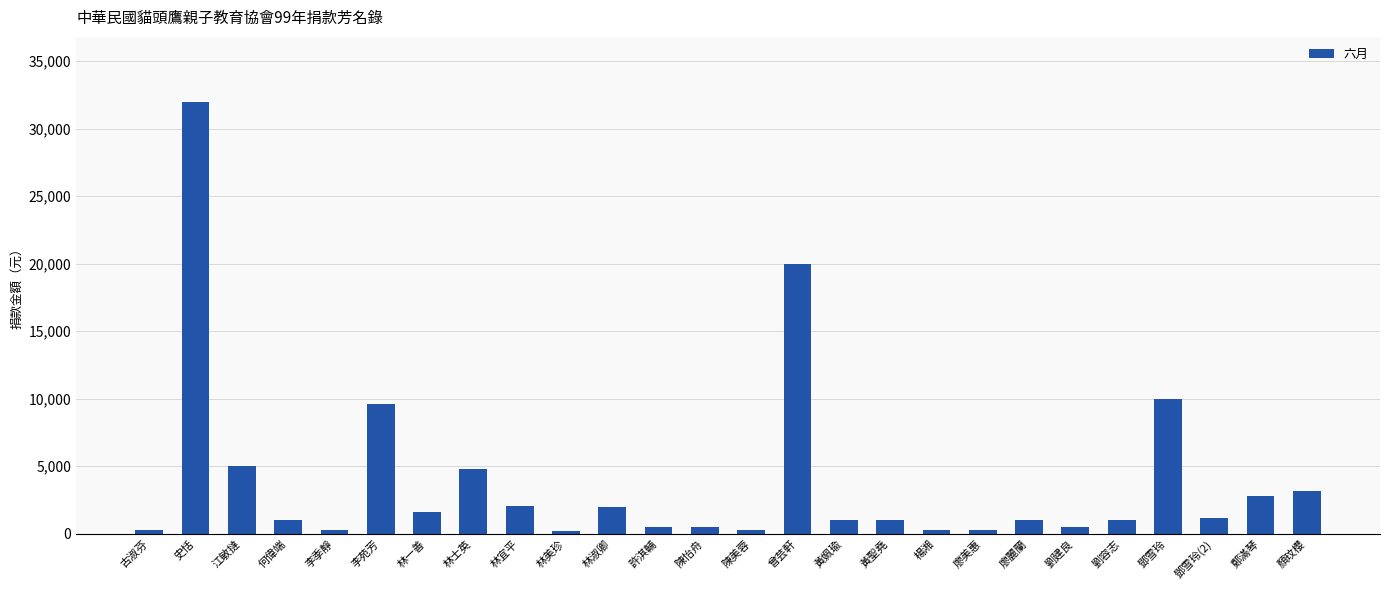

How many values are below 1000?

9